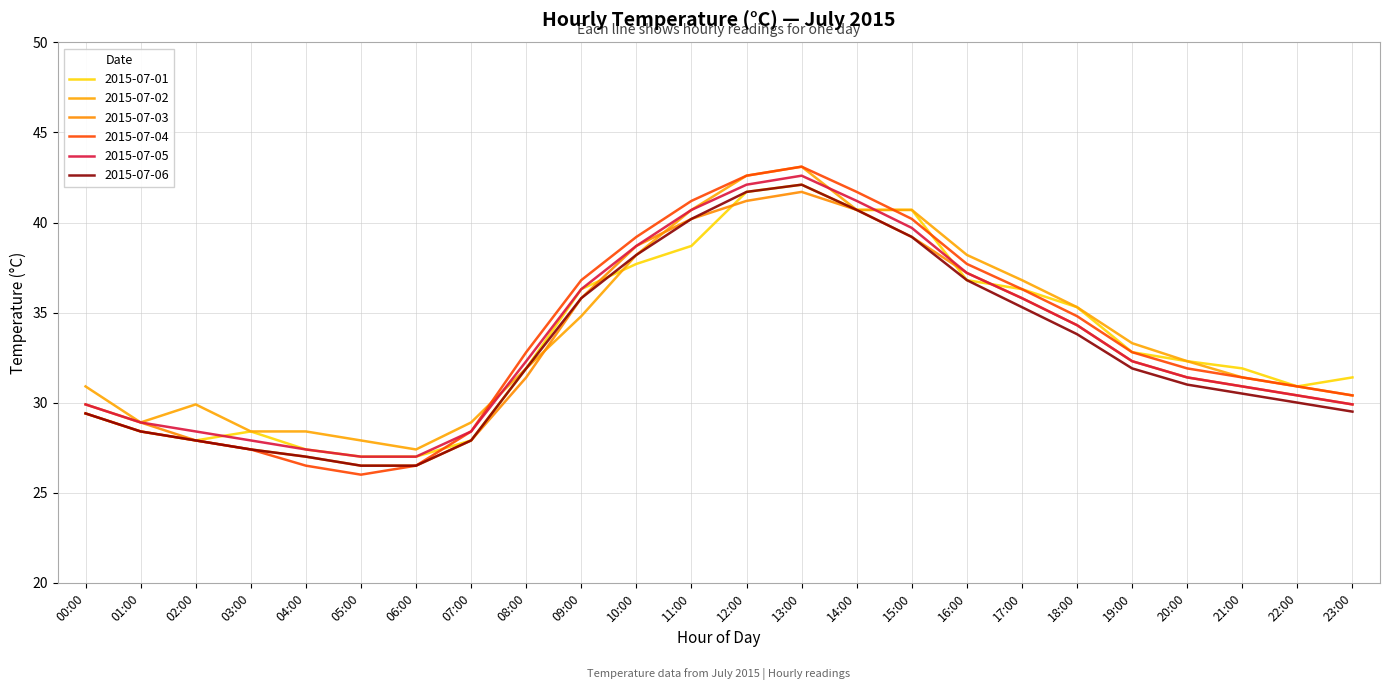

What is the difference between the second highest and minimum values in the 2015-07-06 series?

15.2